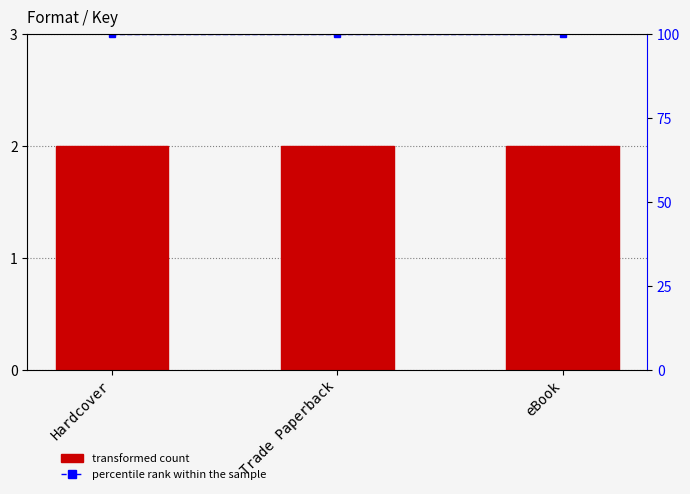

List the series in order of their overall mean, highest first.

percentile rank within the sample, Count of Titles